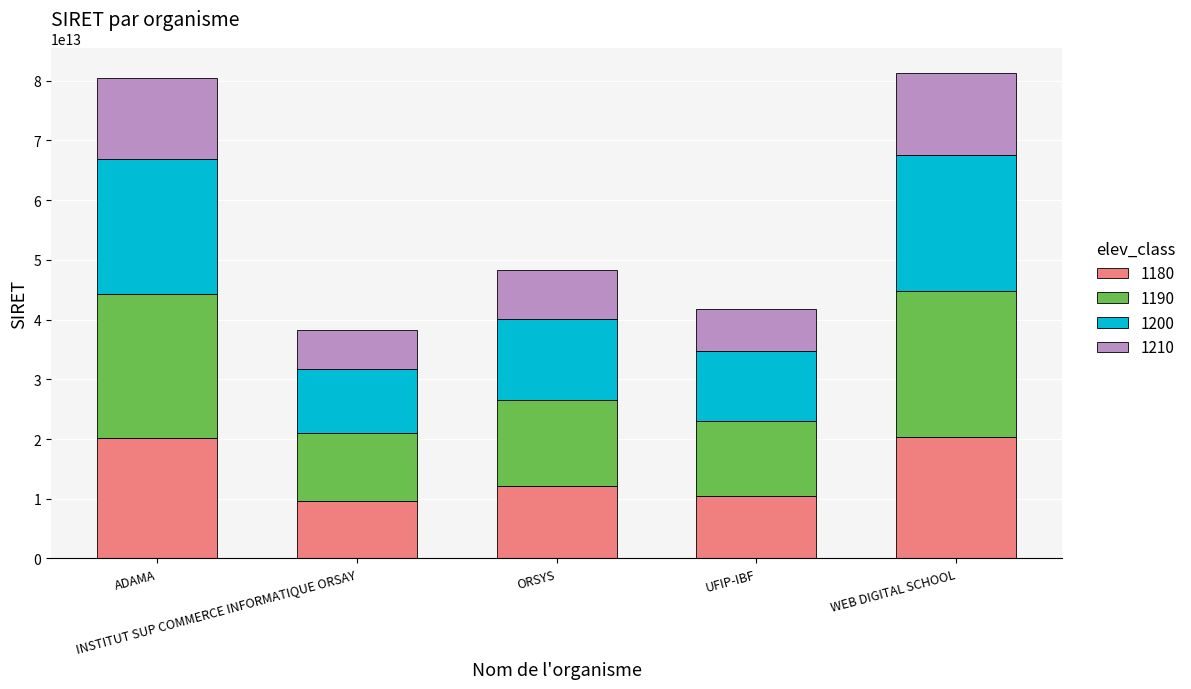

What are all the series names shown in the legend?

1180, 1190, 1200, 1210